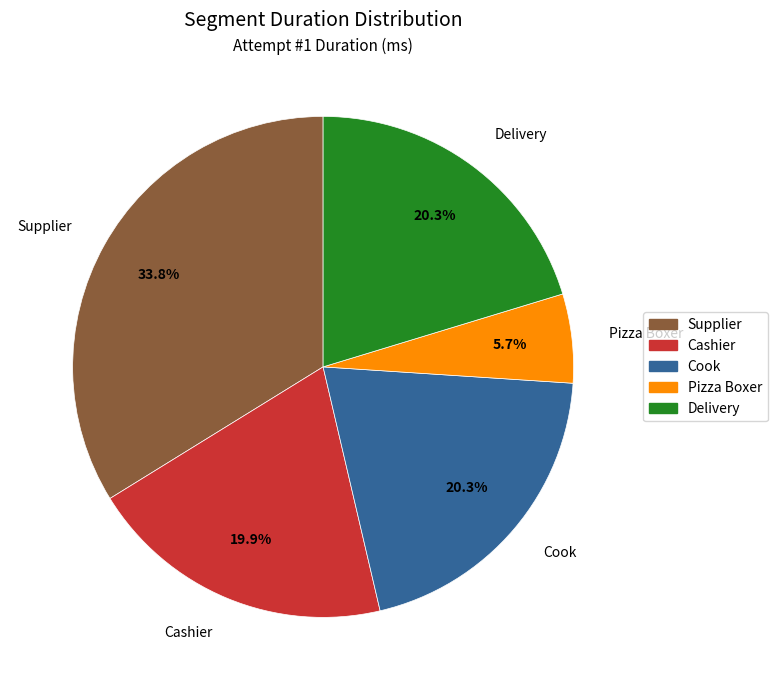

Count the number of slices in the pie.

5